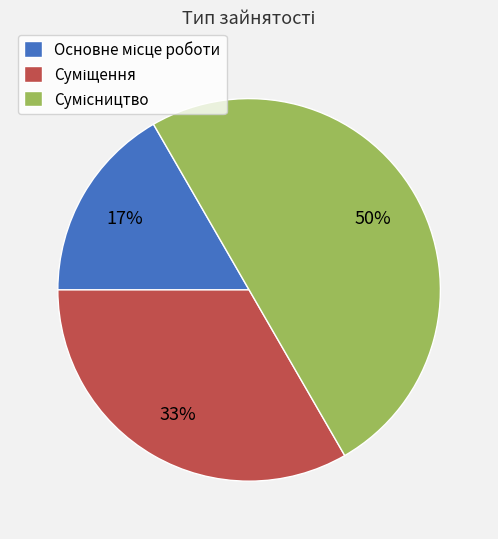

To the nearest percent, what is the difference between the largest and smallest slice percentages?

33%